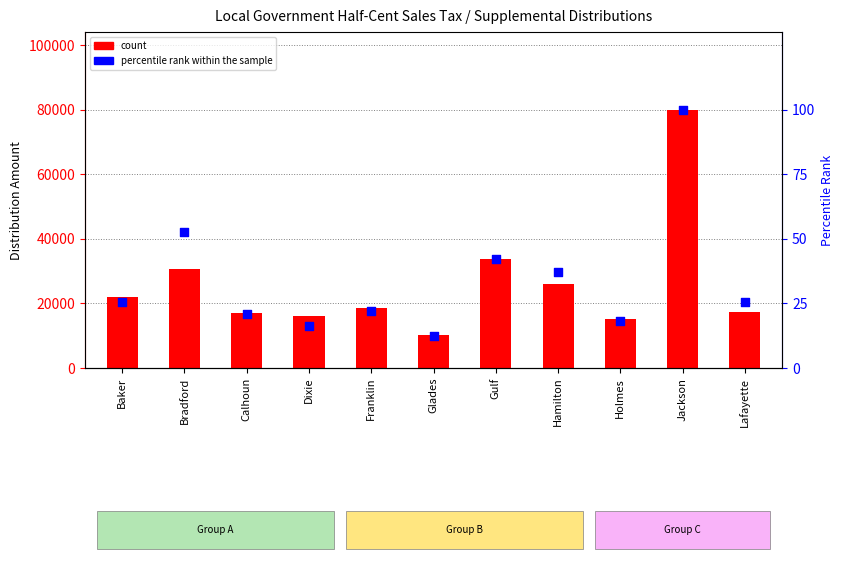

Which series has the largest total across all categories?

count